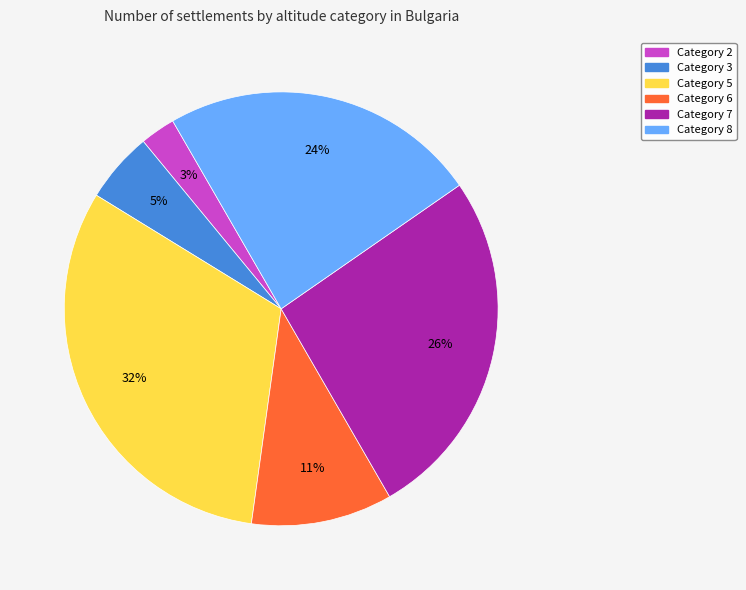

To the nearest percent, what is the average slice percentage?

17%